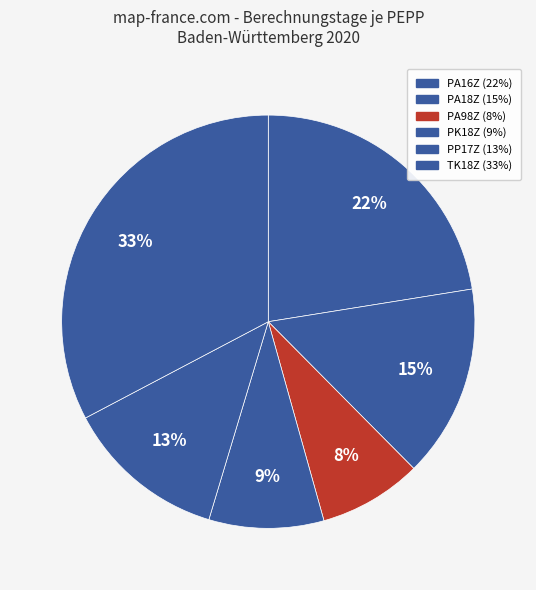

Count the number of slices in the pie.

6